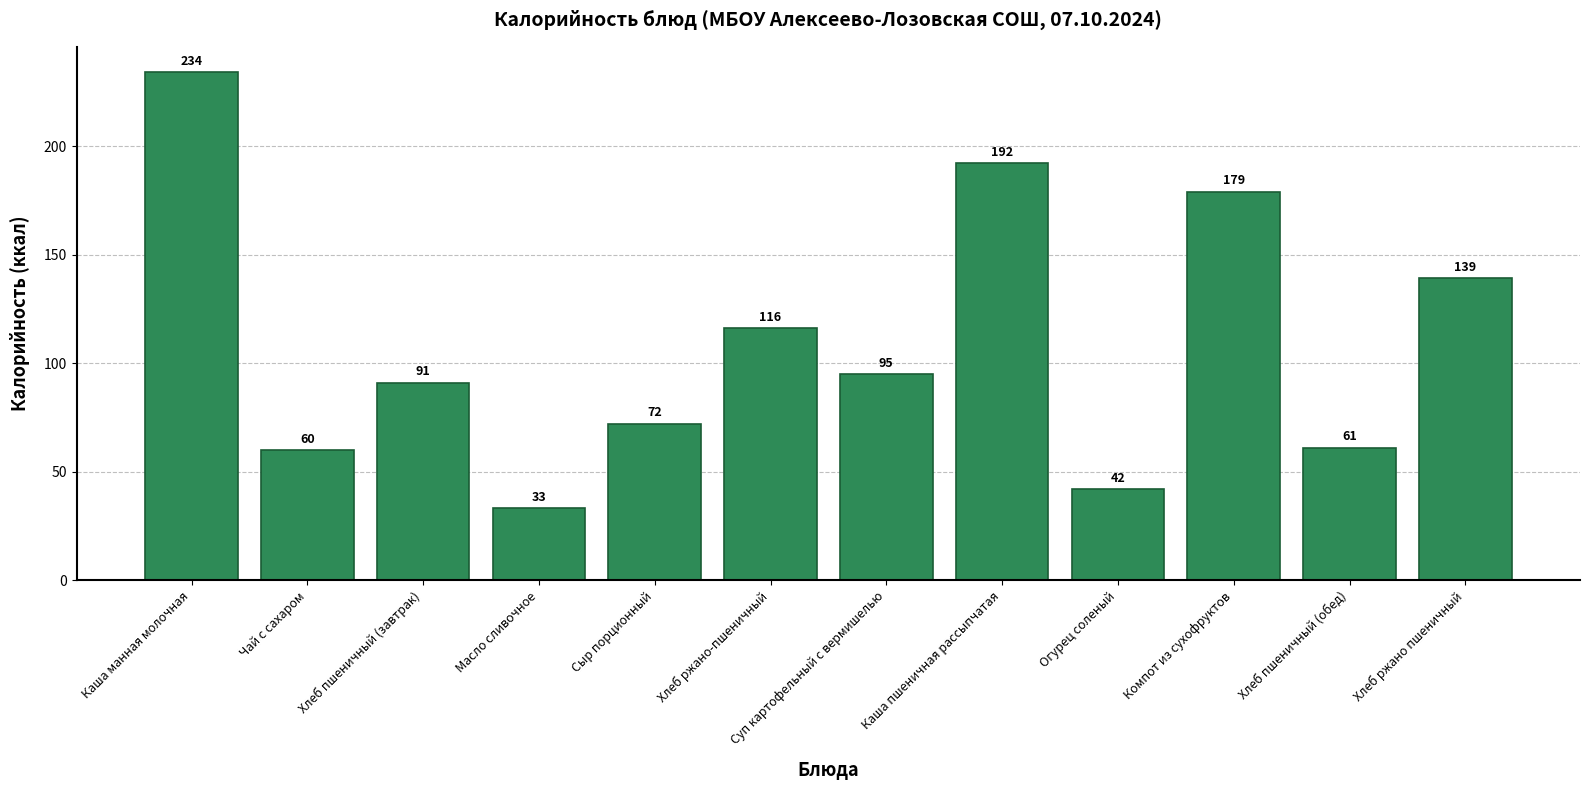

What position from the right is Хлеб ржано-пшеничный?

7